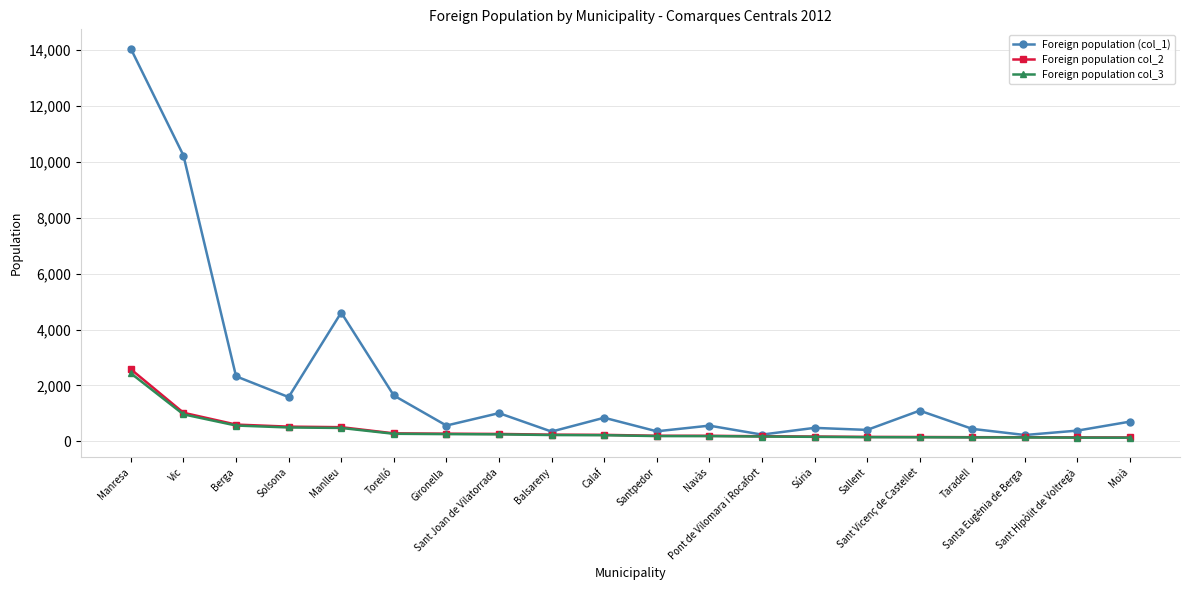

At which category is the sum across all series the highest?

Manresa